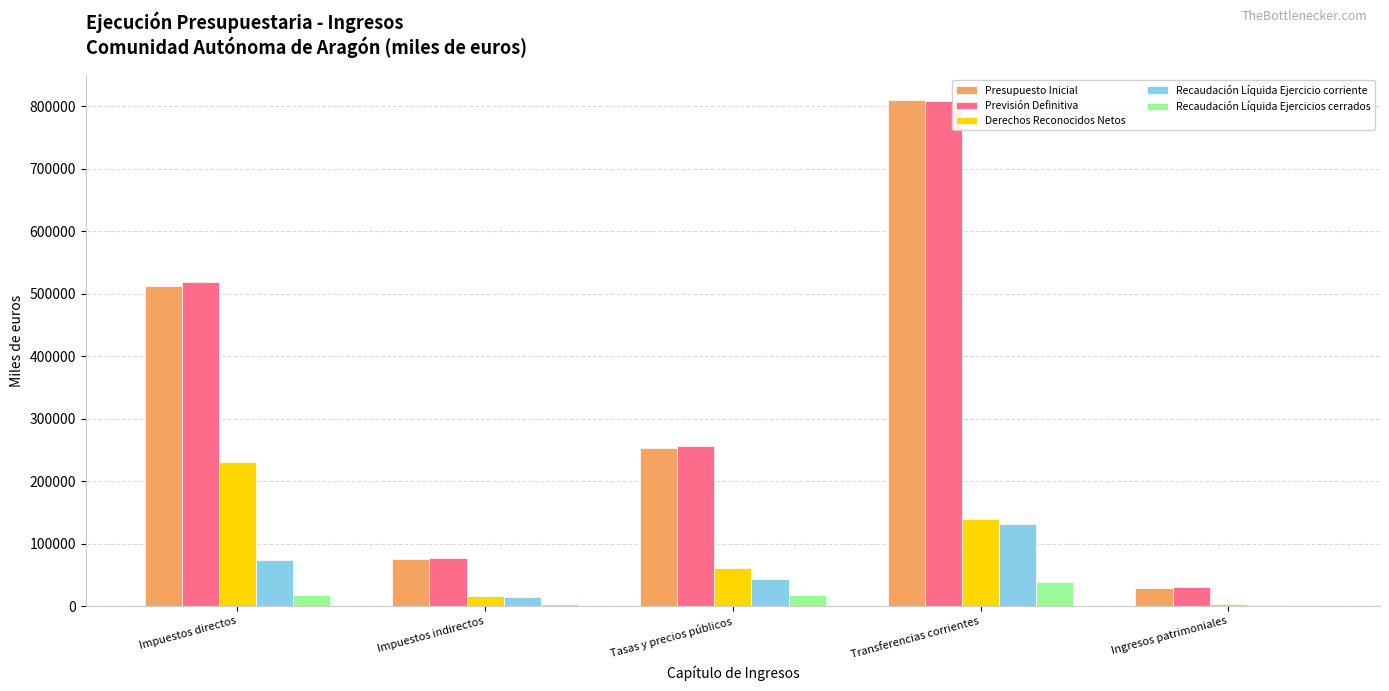

Between Impuestos directos and Ingresos patrimoniales, which series saw the biggest shift?

Previsión Definitiva